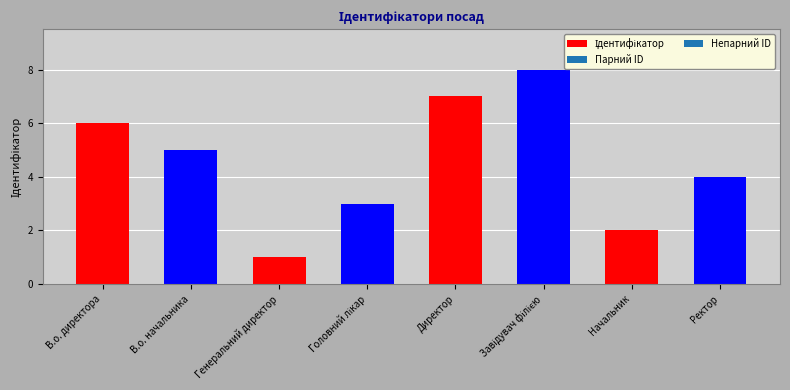

Between В.о. директора and Директор, which is larger?

Директор